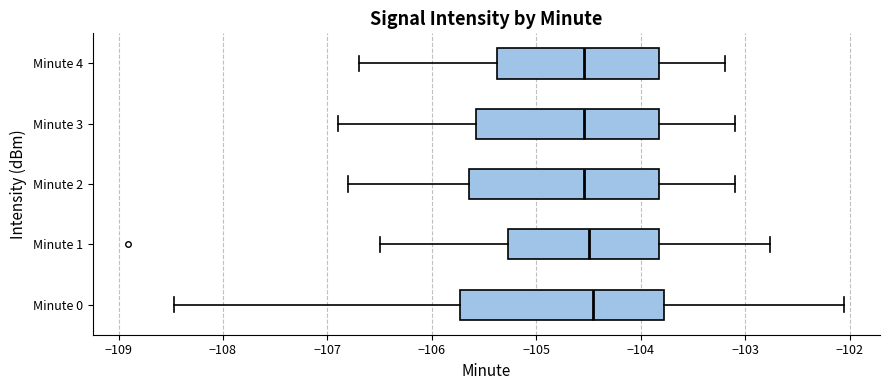

Comparing the boxes themselves (not the whiskers), which one is the widest?

Minute 0